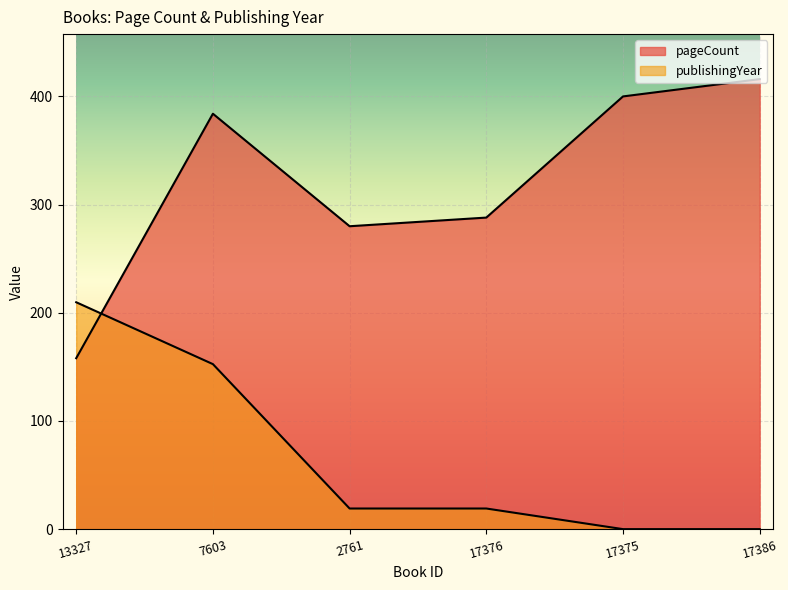

What is the label of the 2nd point from the right?

17375